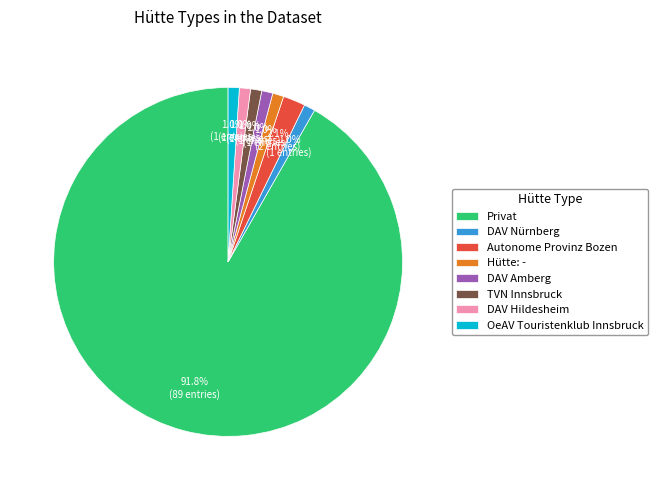

Which slice represents more than half of the pie?

Privat